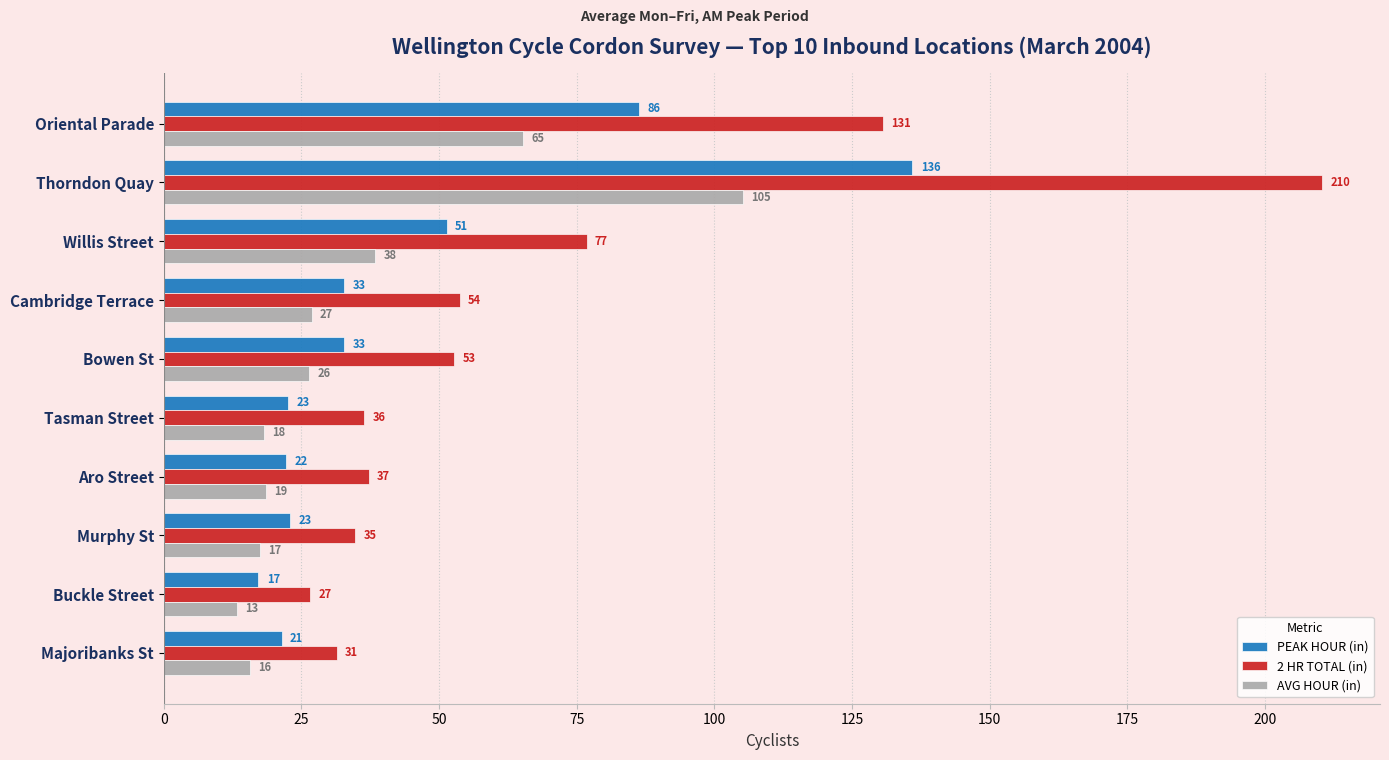

What are all the series names shown in the legend?

PEAK HOUR (in), 2 HR TOTAL (in), AVG HOUR (in)